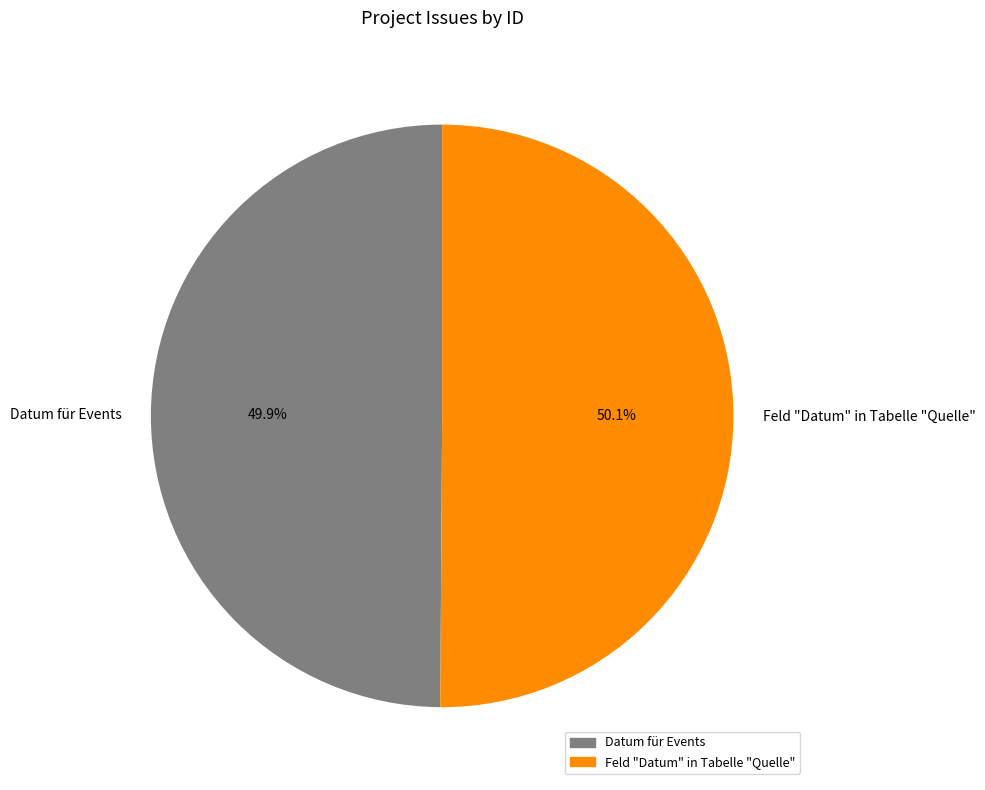

Approximately how many times larger is the value at Datum für Events compared to Feld "Datum" in Tabelle "Quelle"?

1.0